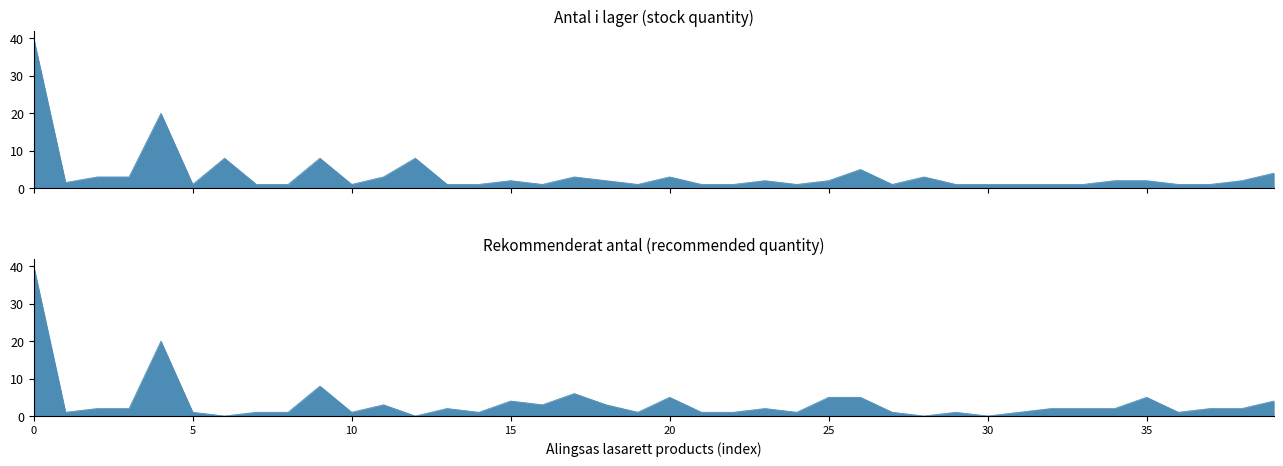

What is the highest value of the Antal i lager series?

40.0